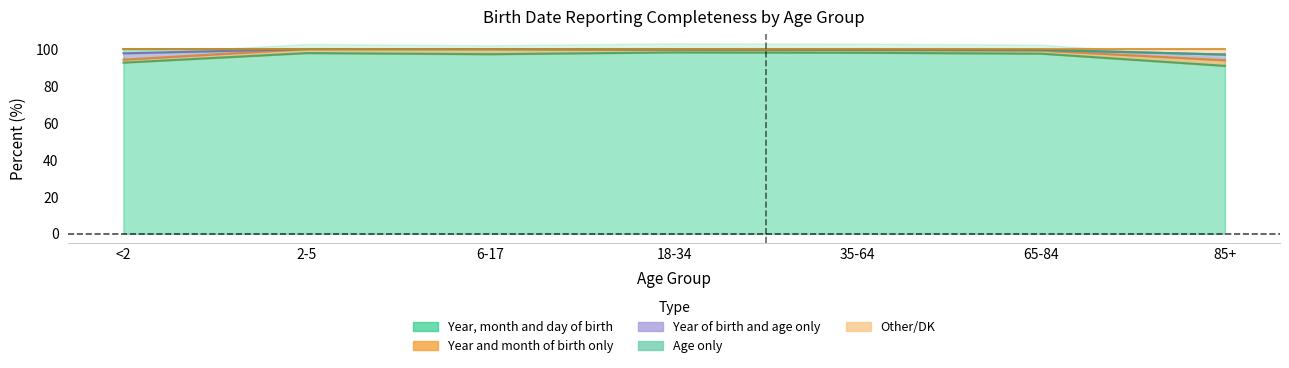

At which category does the chart reach its peak across all series?

2-5